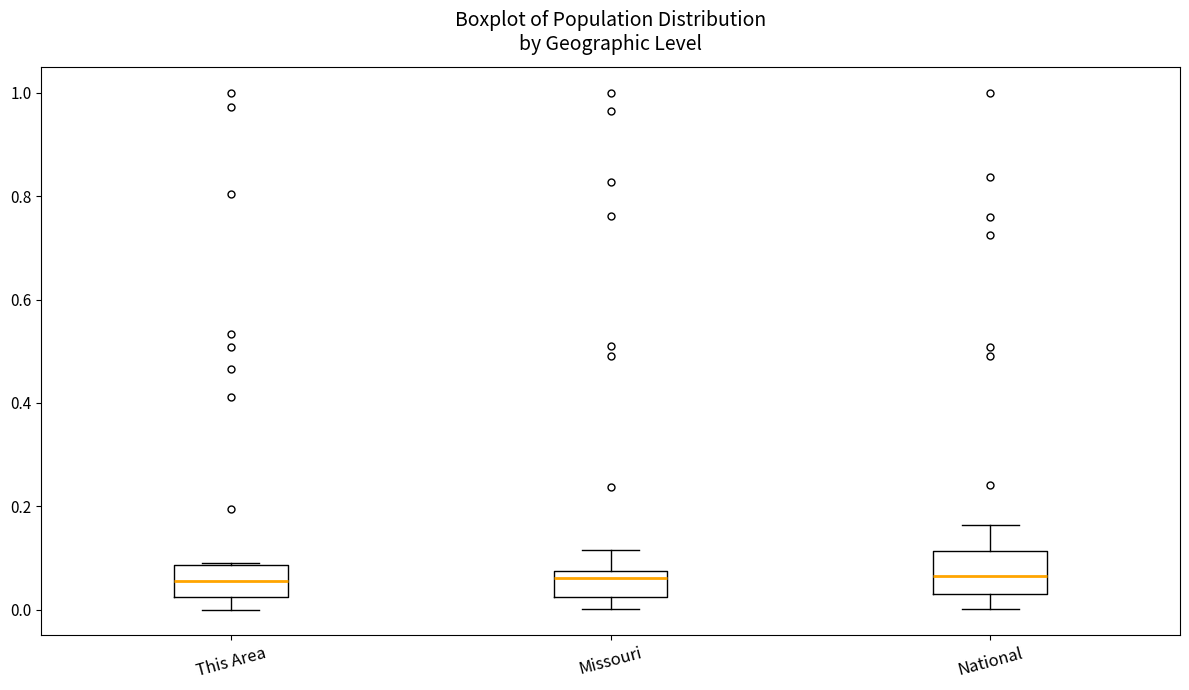

Reading left to right, read every box against the y-axis: the position of its median line, the range the box covers, and the ends of its whiskers. The values are not printed on the chart, so give them approximately, as read against the axis.

This Area: median 0.06, box 0.02 to 0.08, whiskers 0.00 to 0.10
Missouri: median 0.06, box 0.02 to 0.08, whiskers 0.00 to 0.12
National: median 0.06, box 0.02 to 0.12, whiskers 0.00 to 0.16